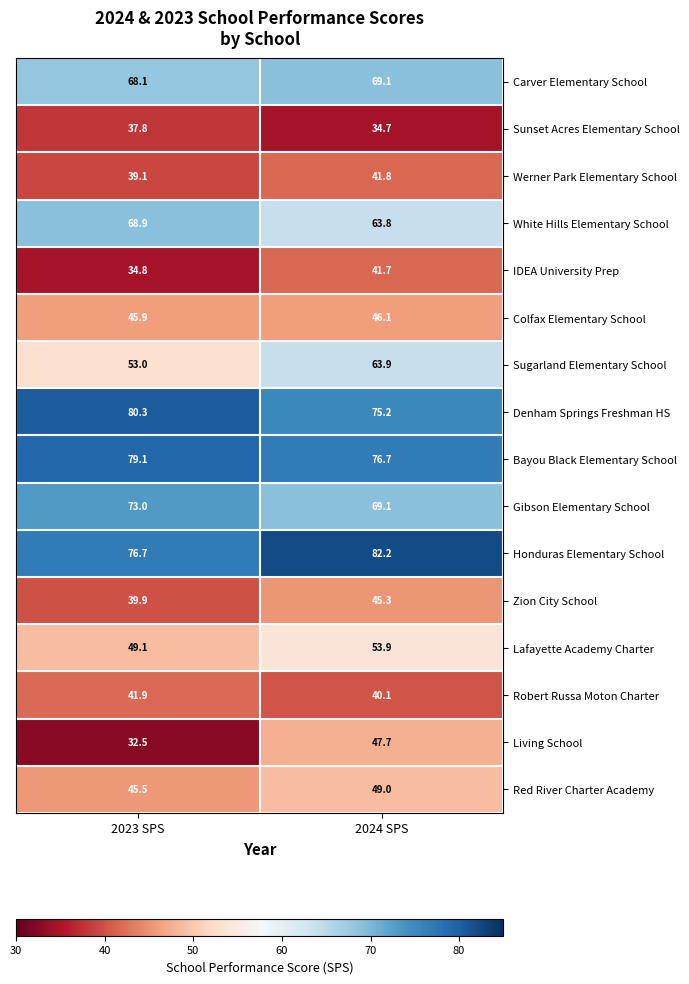

At how many categories does at least one series exceed 48?

2